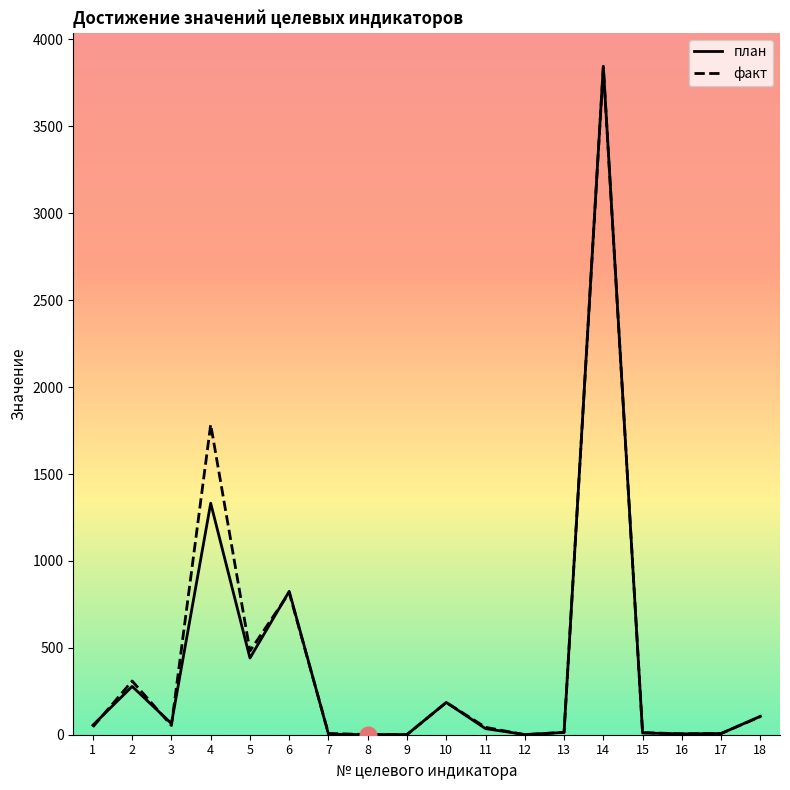

What is the highest value of the план series?

3846.0